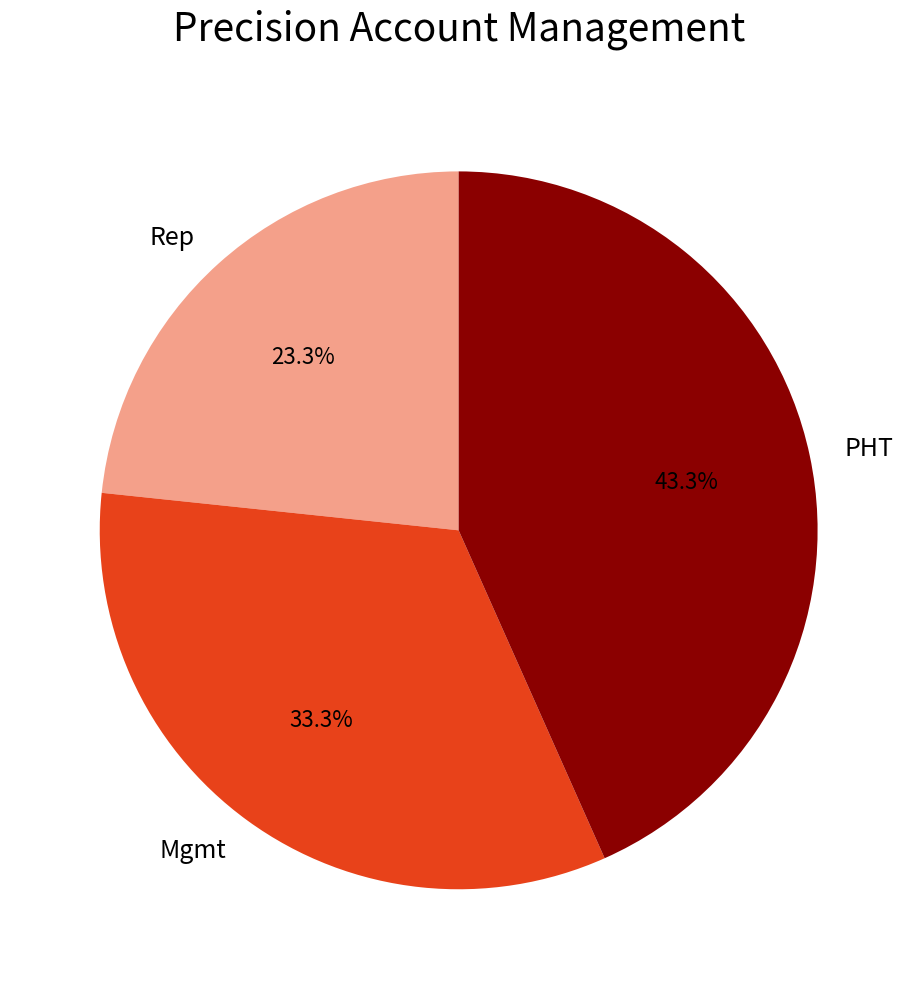

To the nearest percent, what is the difference between the Rep and PHT slice percentages?

20%